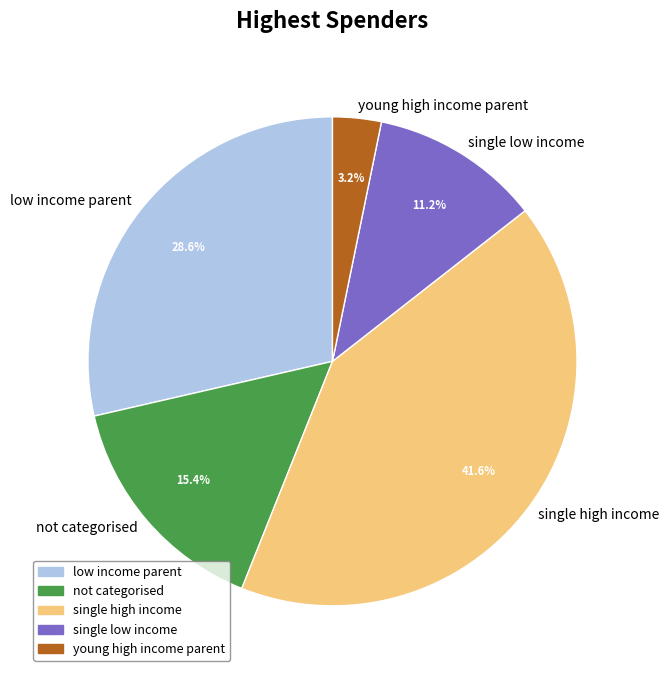

Does any single category account for the majority?

No